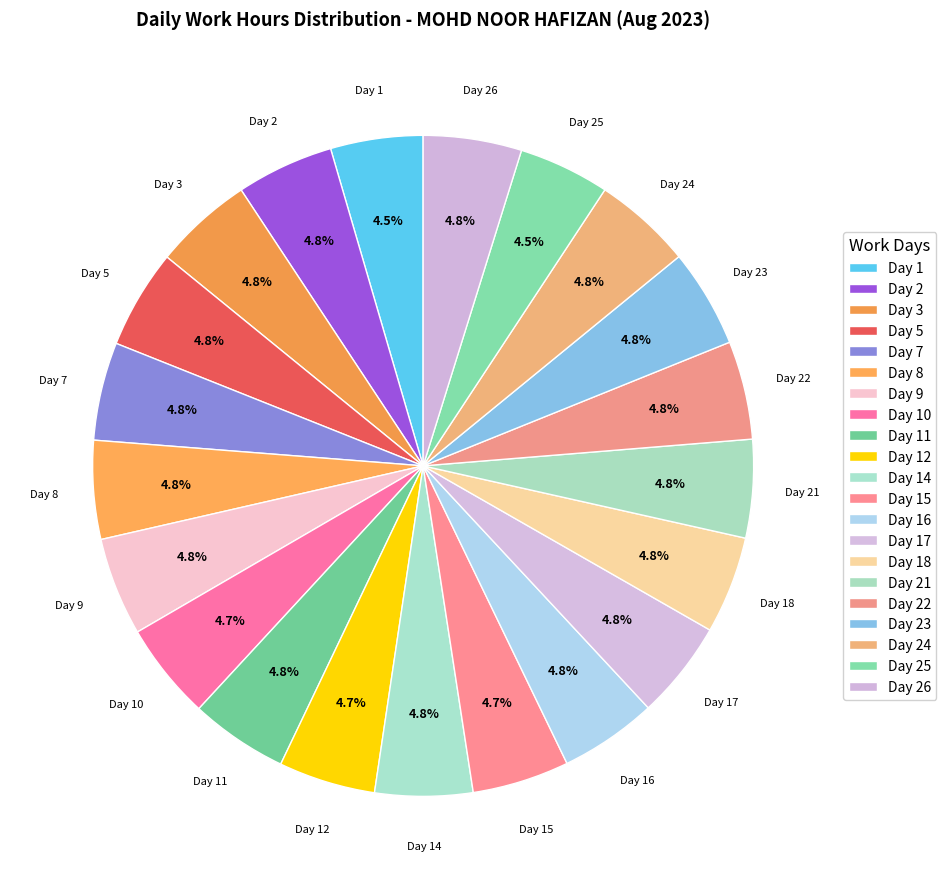

How many slices are in this pie chart?

21